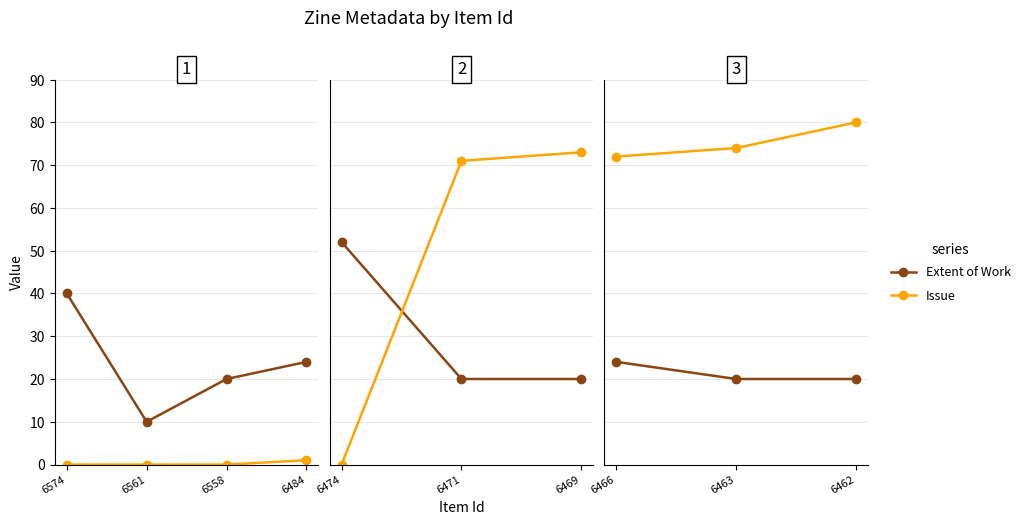

Does the chart display data point markers on the line(s)?

Yes